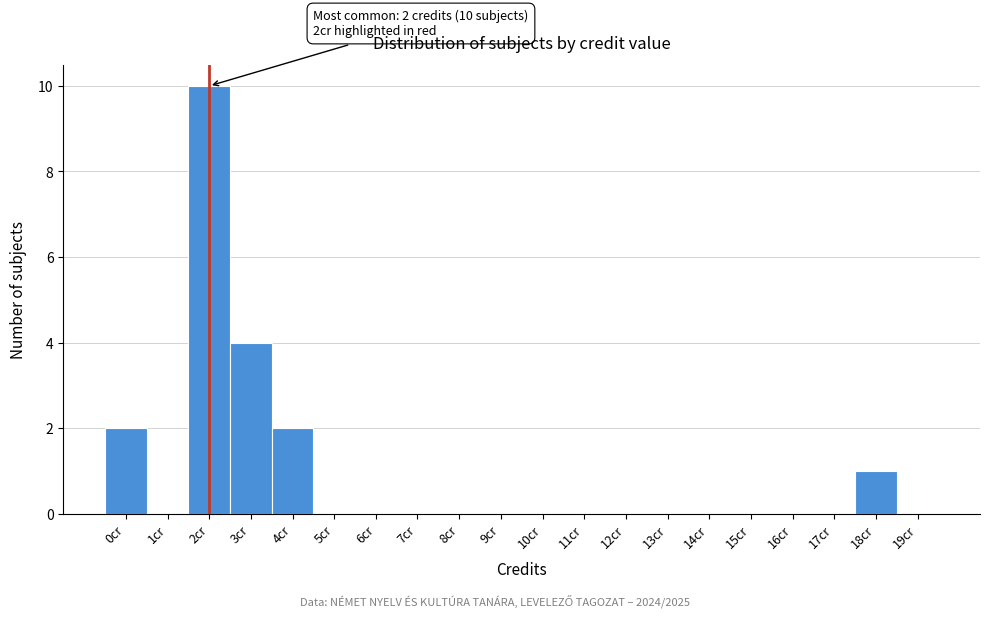

Over which range of the x-axis is the bar tallest?

1.5 to 2.5